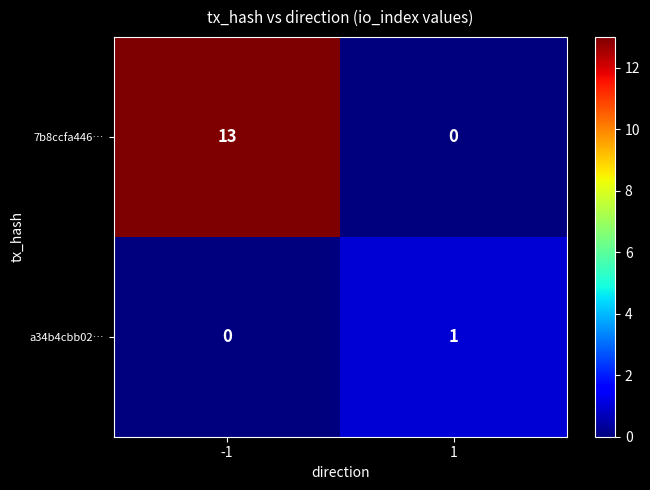

What is the total value across all series at 1?

1